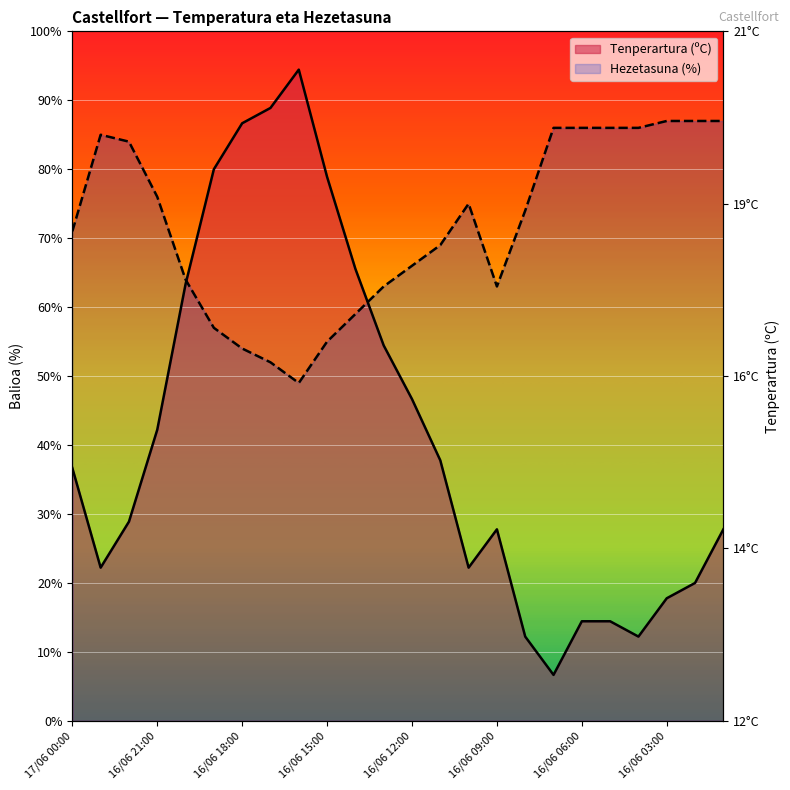

What is the label of the 17th point from the right?

16/06 17:00